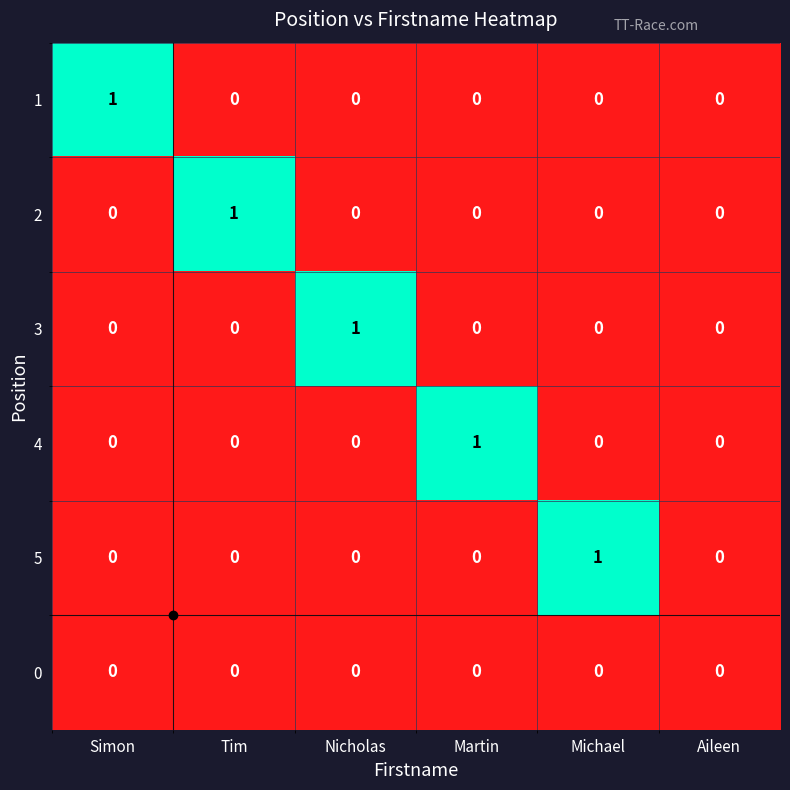

At which label does 4 reach its peak?

Martin